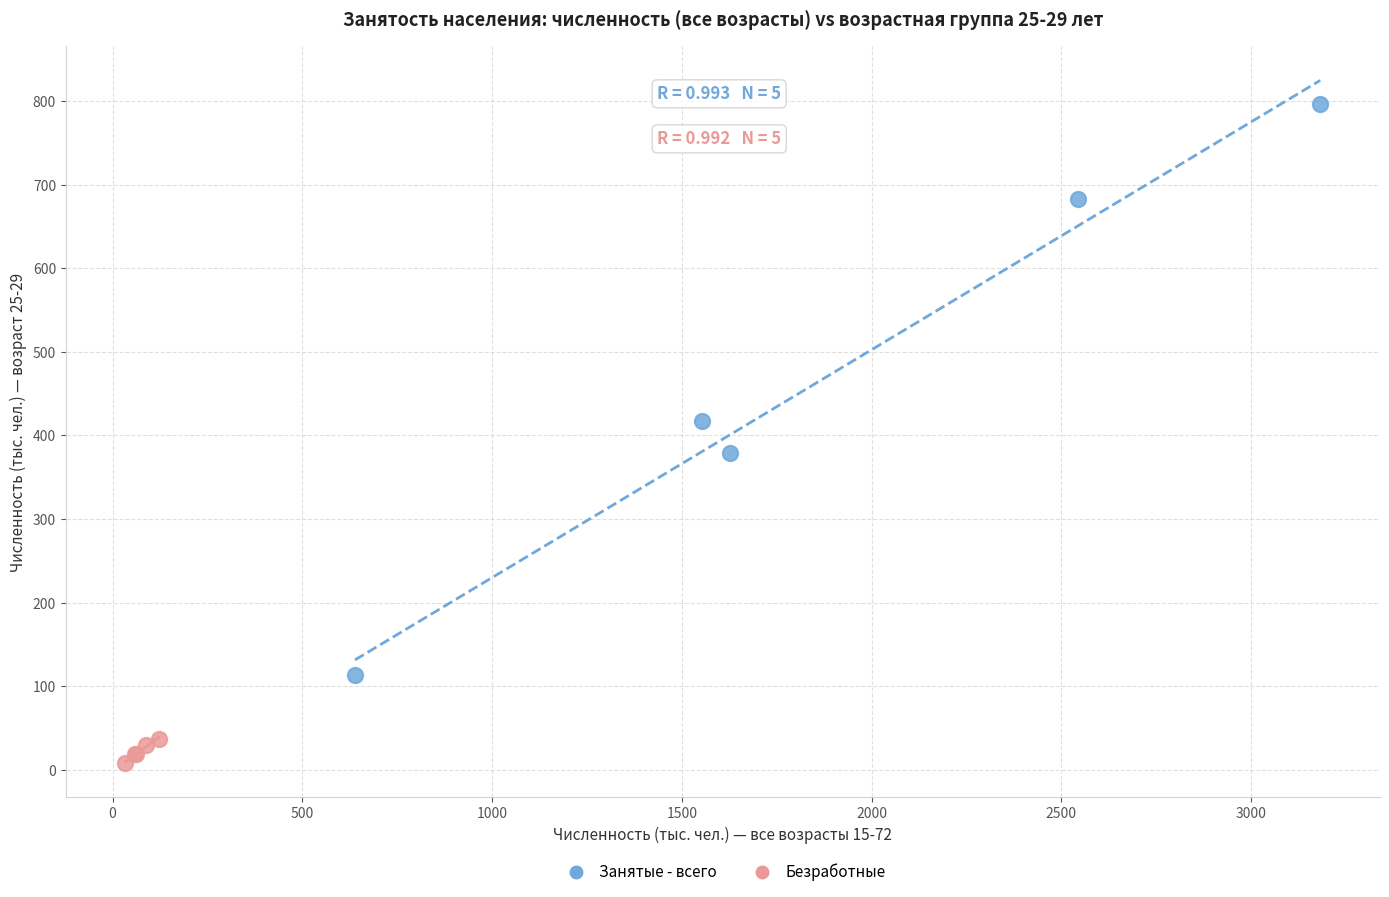

Which series contains the highest Y value?

Занятые - всего